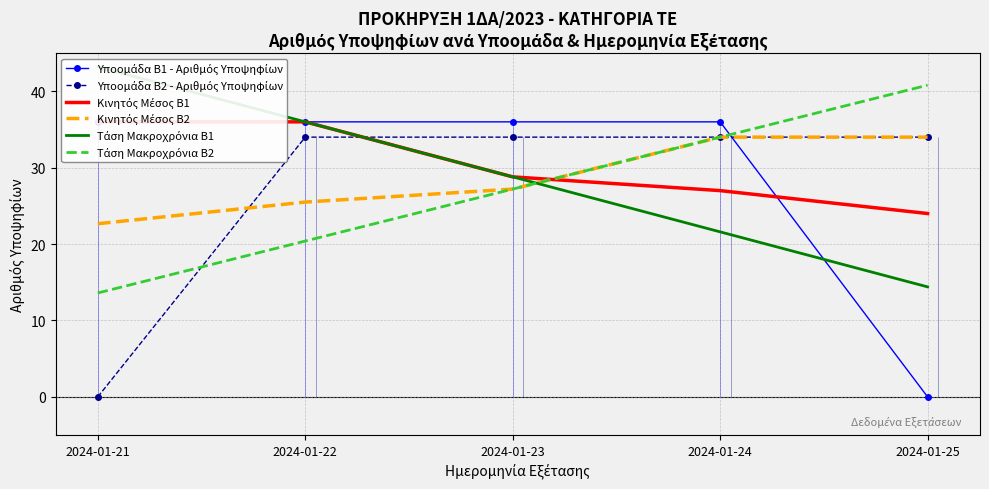

Reading right to left, what are all the values shown in this chart?

Υποομάδα Β1 - Αριθμός Υποψηφίων: 0.0	36.0	36.0	36.0	36.0
Υποομάδα Β2 - Αριθμός Υποψηφίων: 34.0	34.0	34.0	34.0	0.0
Κινητός Μέσος Β1: 24.0	27.0	28.8	36.0	36.0
Κινητός Μέσος Β2: 34.0	34.0	27.2	25.5	22.7
Τάση Μακροχρόνια Β1: 14.4	21.6	28.8	36.0	43.2
Τάση Μακροχρόνια Β2: 40.8	34.0	27.2	20.4	13.6